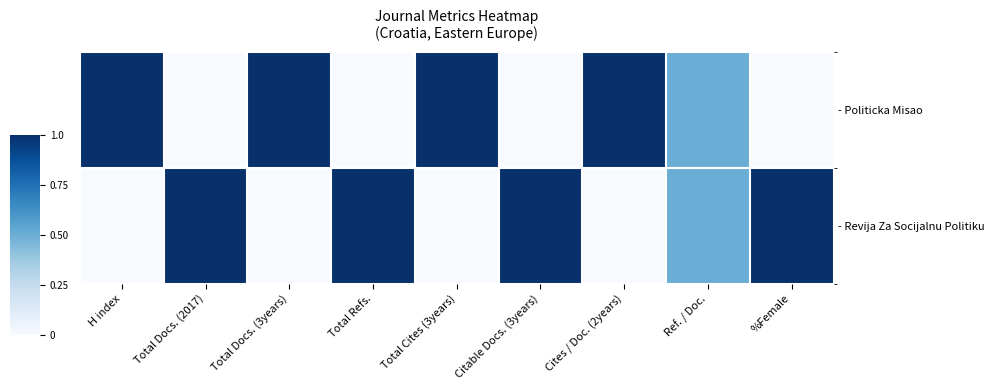

Reading left to right, extract all data points from this chart.

- Politicka Misao: H index=1.0	Total Docs. (2017)=0.0	Total Docs. (3years)=1.0	Total Refs.=0.0	Total Cites (3years)=1.0	Citable Docs. (3years)=0.0	Cites / Doc. (2years)=1.0	Ref. / Doc.=0.5	%Female=0.0
- Revija Za Socijalnu Politiku: H index=0.0	Total Docs. (2017)=1.0	Total Docs. (3years)=0.0	Total Refs.=1.0	Total Cites (3years)=0.0	Citable Docs. (3years)=1.0	Cites / Doc. (2years)=0.0	Ref. / Doc.=0.5	%Female=1.0